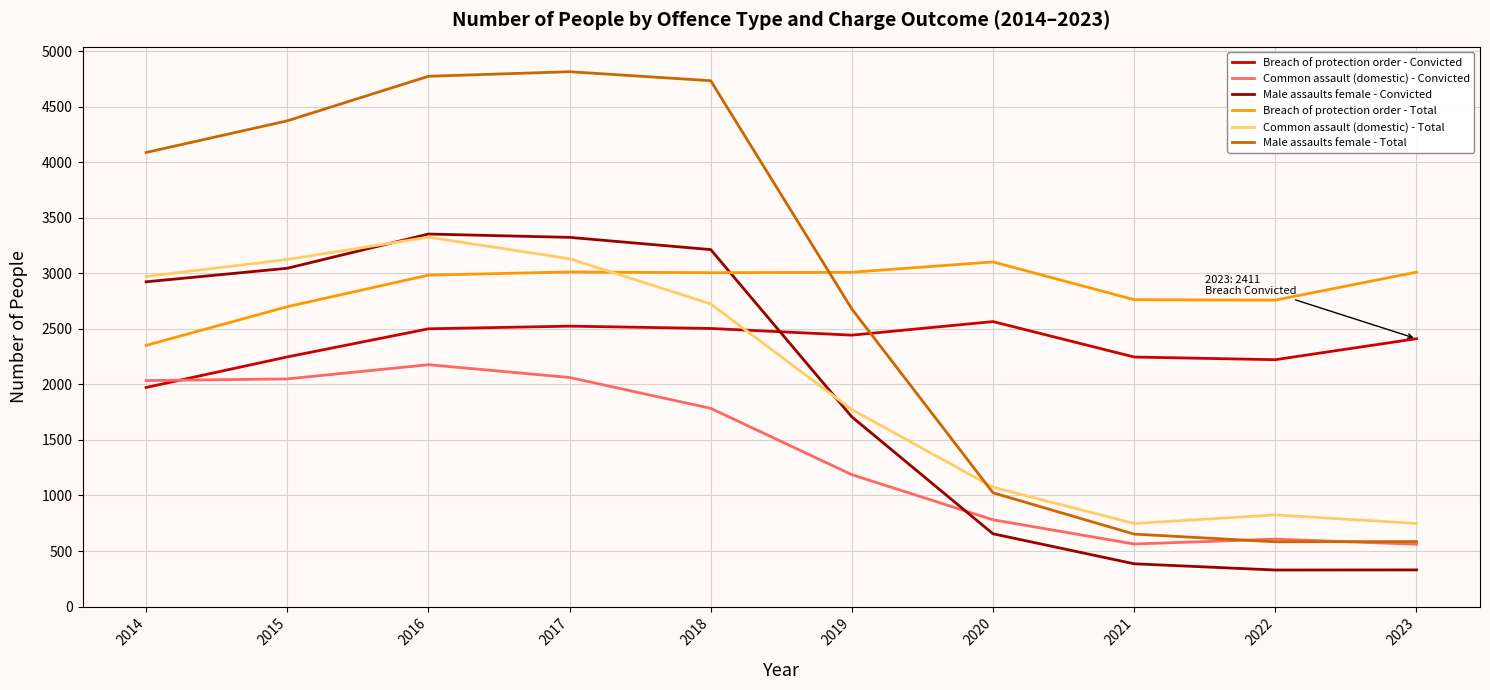

At which label does Breach of protection order - Convicted first exceed 2443?

2016